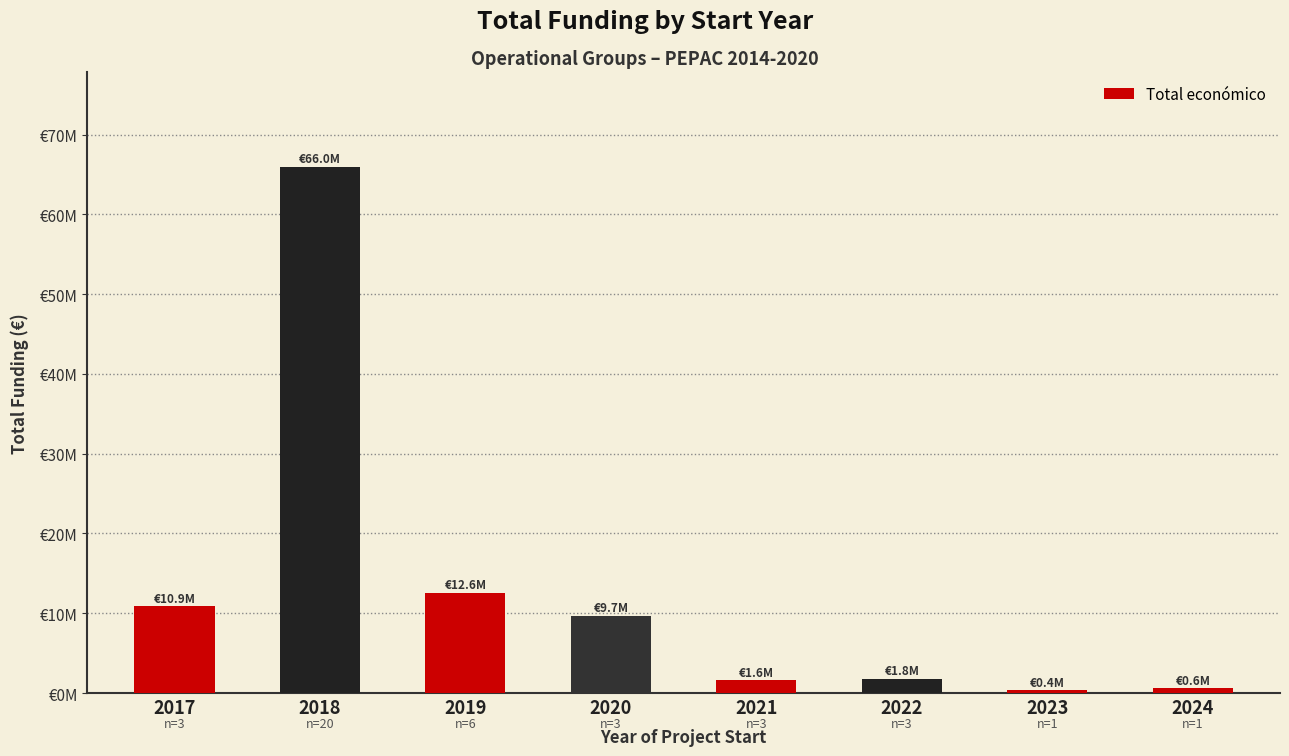

Are the bars horizontal?

No